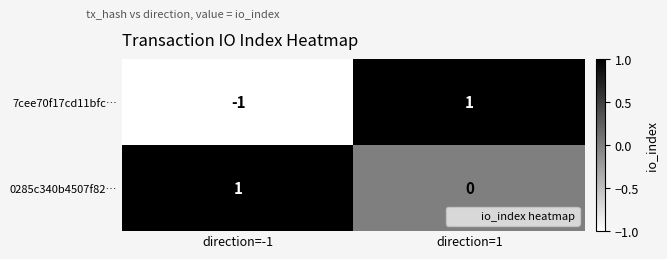

Is it true that 0285c340b4507f82… equals 0 at direction=1?

True